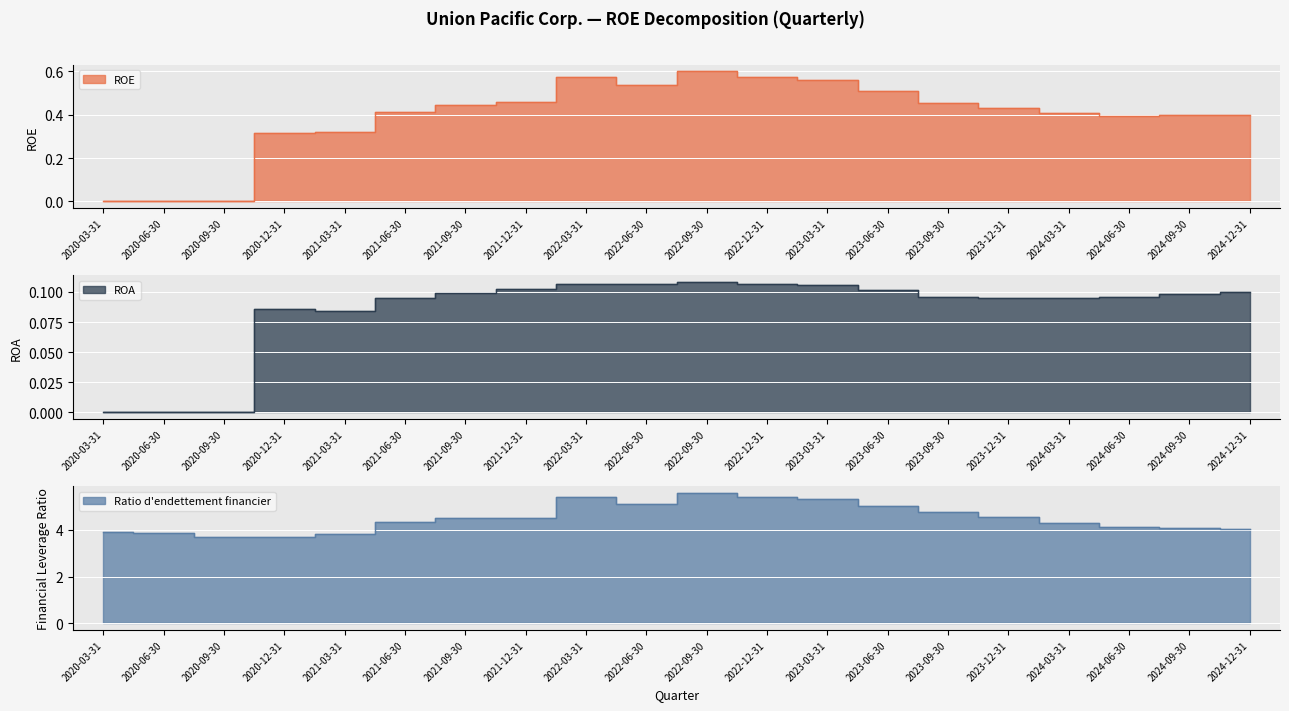

Reading left to right, list all the values displayed in this chart.

ROE: 2020-03-31=0.0	2020-06-30=0.0	2020-09-30=0.0	2020-12-31=0.3	2021-03-31=0.3	2021-06-30=0.4	2021-09-30=0.4	2021-12-31=0.5	2022-03-31=0.6	2022-06-30=0.5	2022-09-30=0.6	2022-12-31=0.6	2023-03-31=0.6	2023-06-30=0.5	2023-09-30=0.5	2023-12-31=0.4	2024-03-31=0.4	2024-06-30=0.4	2024-09-30=0.4	2024-12-31=0.4
ROA: 2020-03-31=0.0	2020-06-30=0.0	2020-09-30=0.0	2020-12-31=0.1	2021-03-31=0.1	2021-06-30=0.1	2021-09-30=0.1	2021-12-31=0.1	2022-03-31=0.1	2022-06-30=0.1	2022-09-30=0.1	2022-12-31=0.1	2023-03-31=0.1	2023-06-30=0.1	2023-09-30=0.1	2023-12-31=0.1	2024-03-31=0.1	2024-06-30=0.1	2024-09-30=0.1	2024-12-31=0.1
Ratio d'endettement financier: 2020-03-31=3.9	2020-06-30=3.9	2020-09-30=3.7	2020-12-31=3.7	2021-03-31=3.8	2021-06-30=4.3	2021-09-30=4.5	2021-12-31=4.5	2022-03-31=5.4	2022-06-30=5.1	2022-09-30=5.6	2022-12-31=5.4	2023-03-31=5.3	2023-06-30=5.0	2023-09-30=4.8	2023-12-31=4.5	2024-03-31=4.3	2024-06-30=4.1	2024-09-30=4.1	2024-12-31=4.0